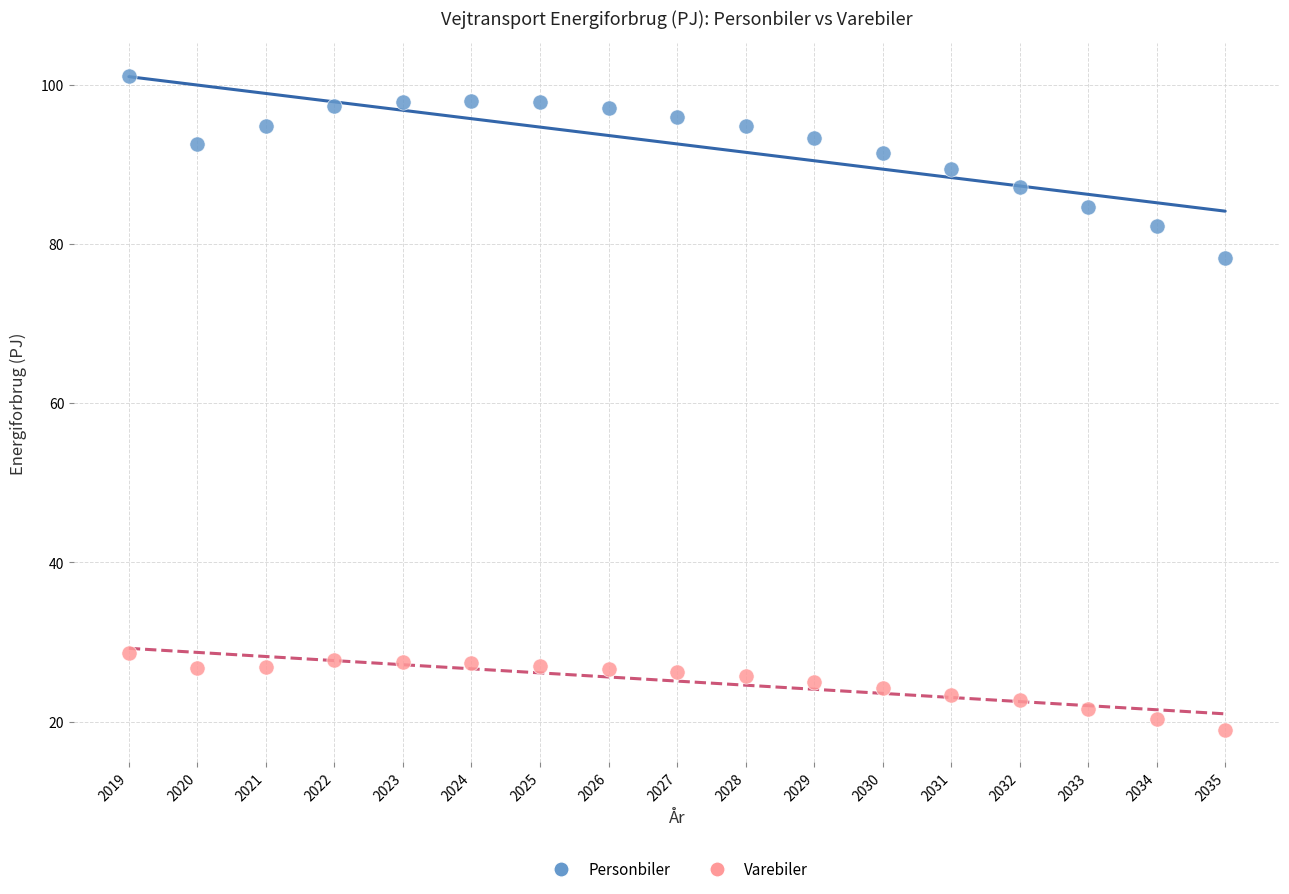

Across all data points, what is the range of X values (max minus min)?

16.0